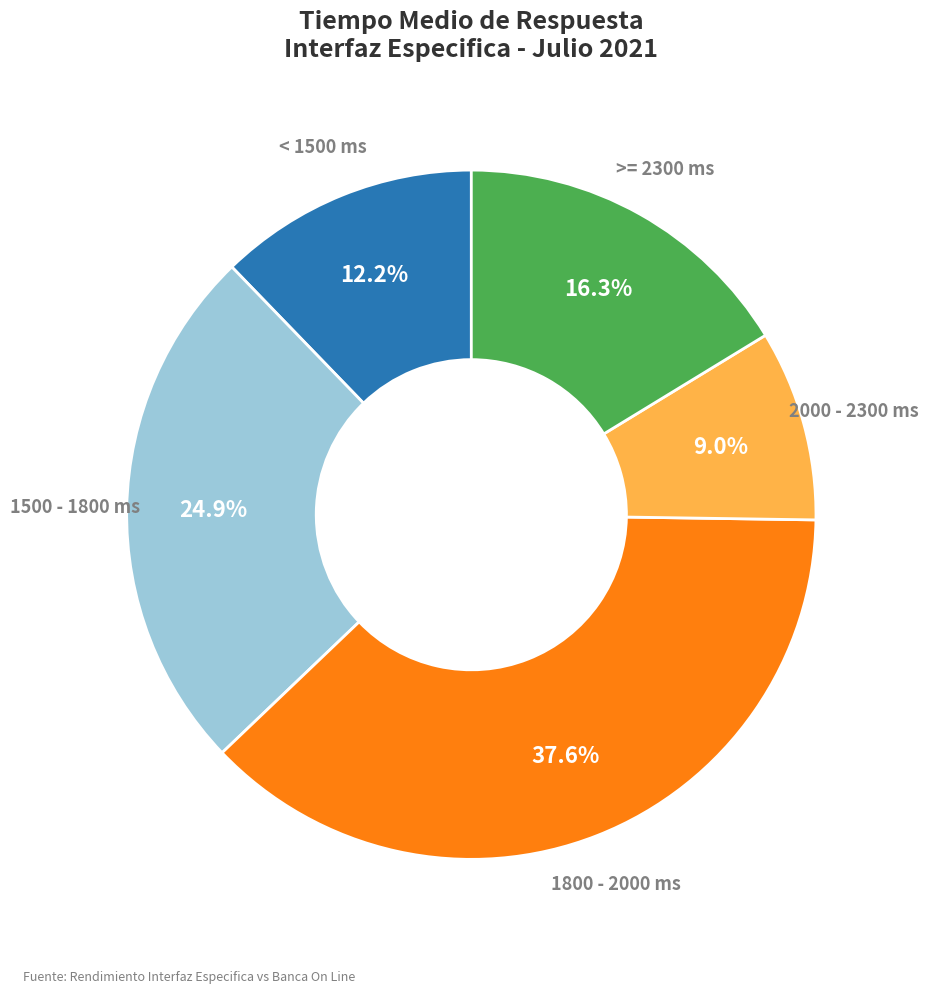

Is there a majority slice in this chart?

No